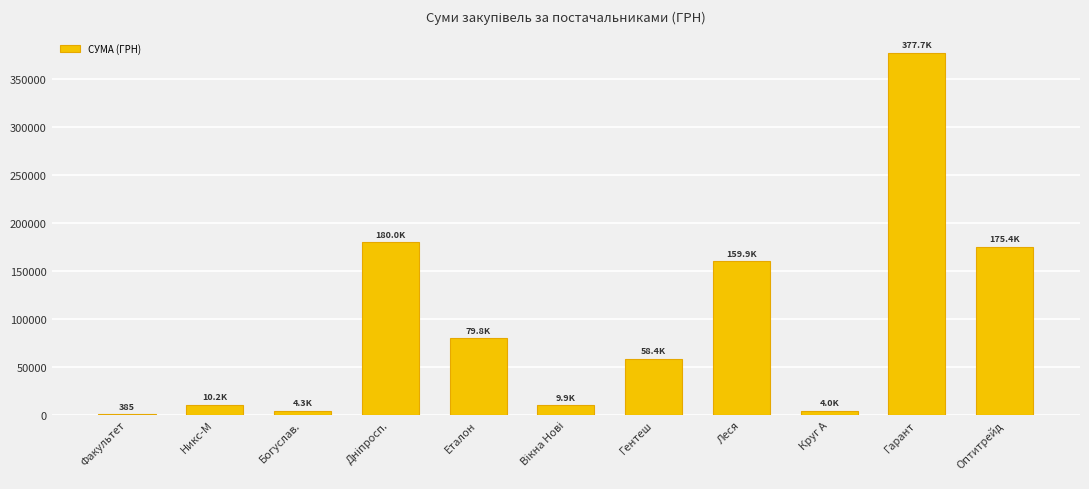

What is the sum of all values?

1059855.4